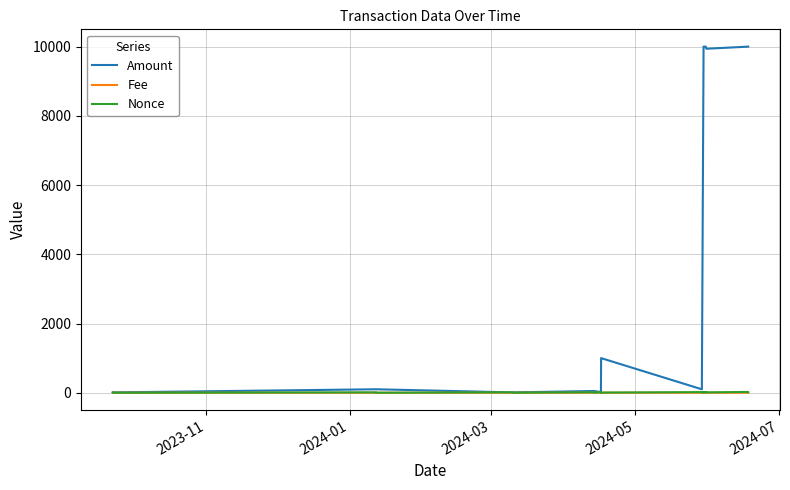

What is the greatest value displayed?

10000.0